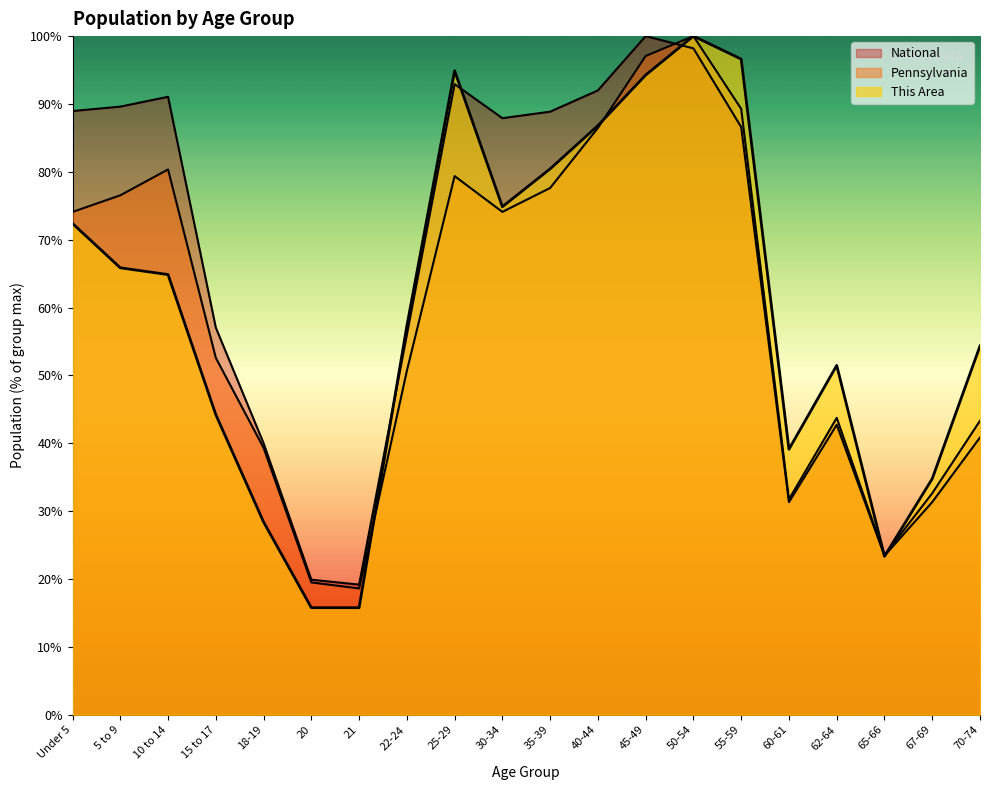

Where do Pennsylvania and National first cross each other?

45-49 and 50-54